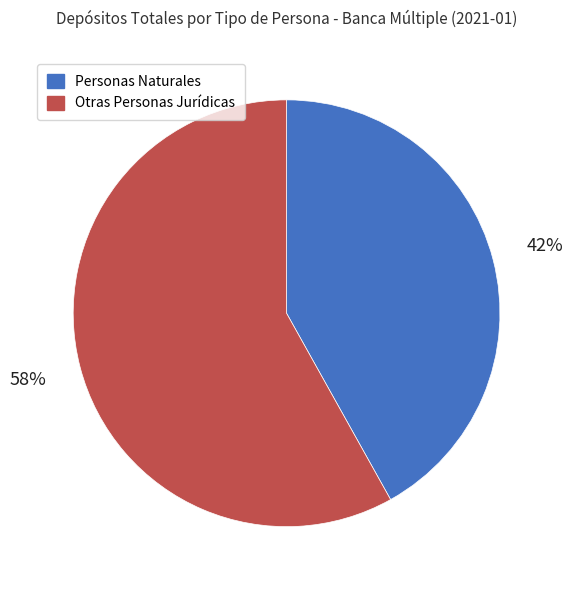

To the nearest percent, what is the combined percentage of Personas Naturales and Otras Personas Jurídicas?

100%